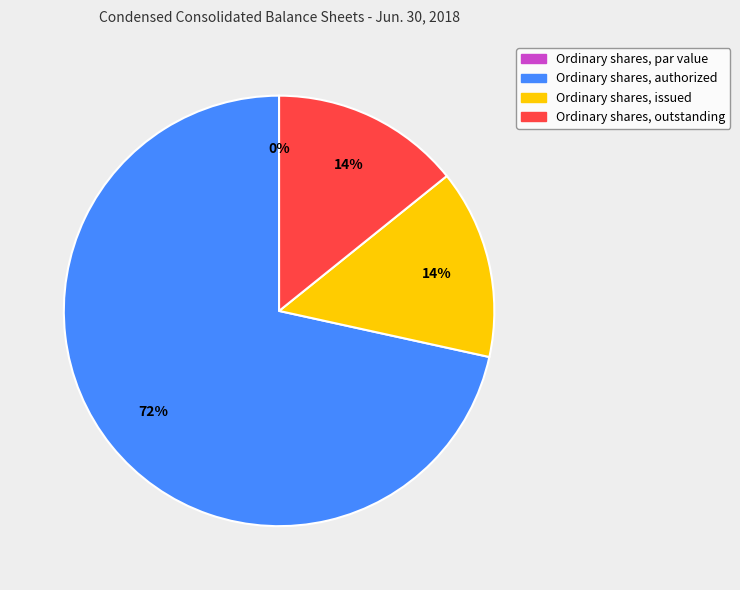

To the nearest percent, what is the average slice percentage?

25%